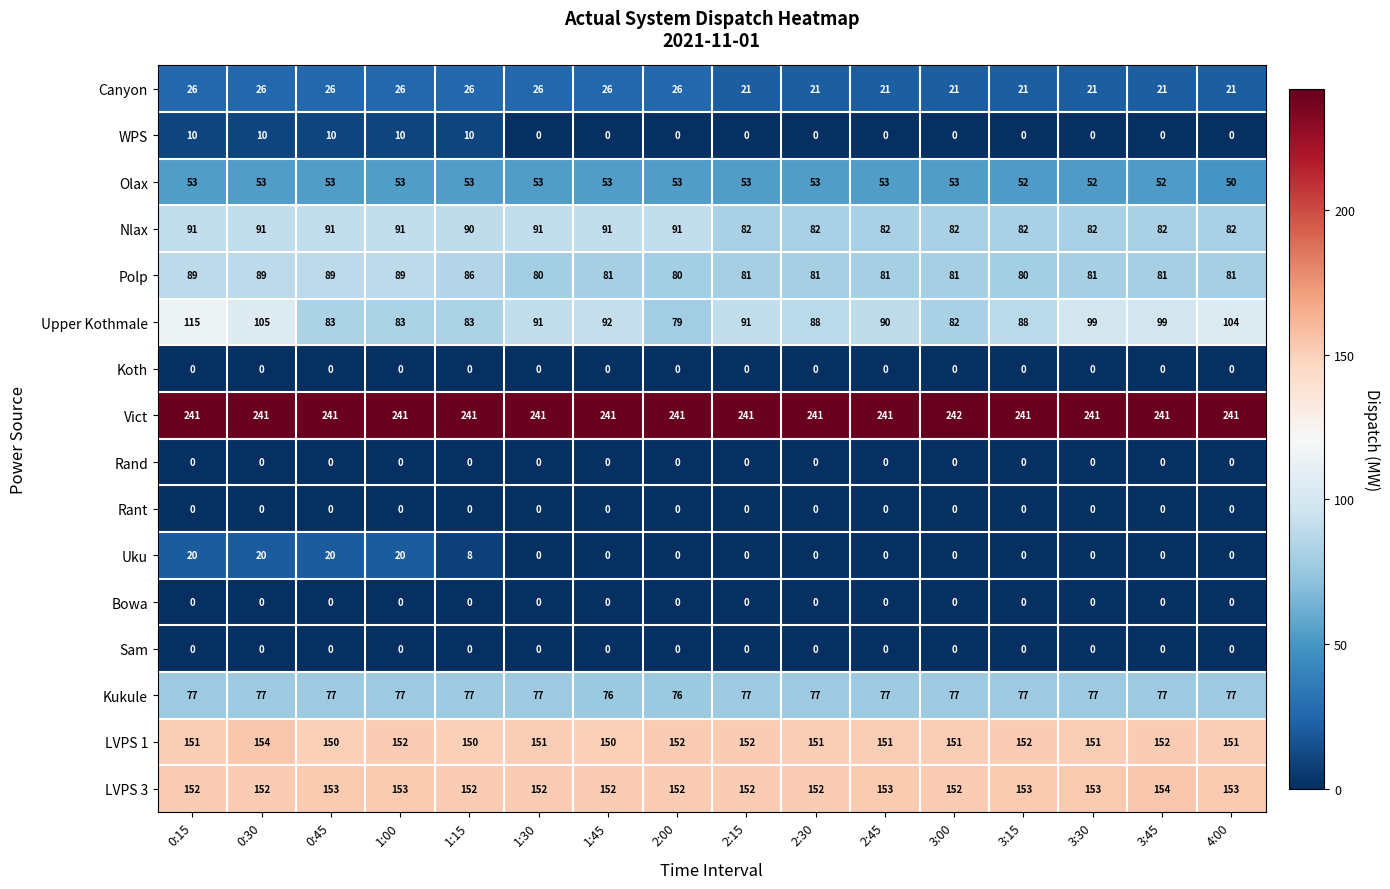

What is the maximum value shown in the chart?

242